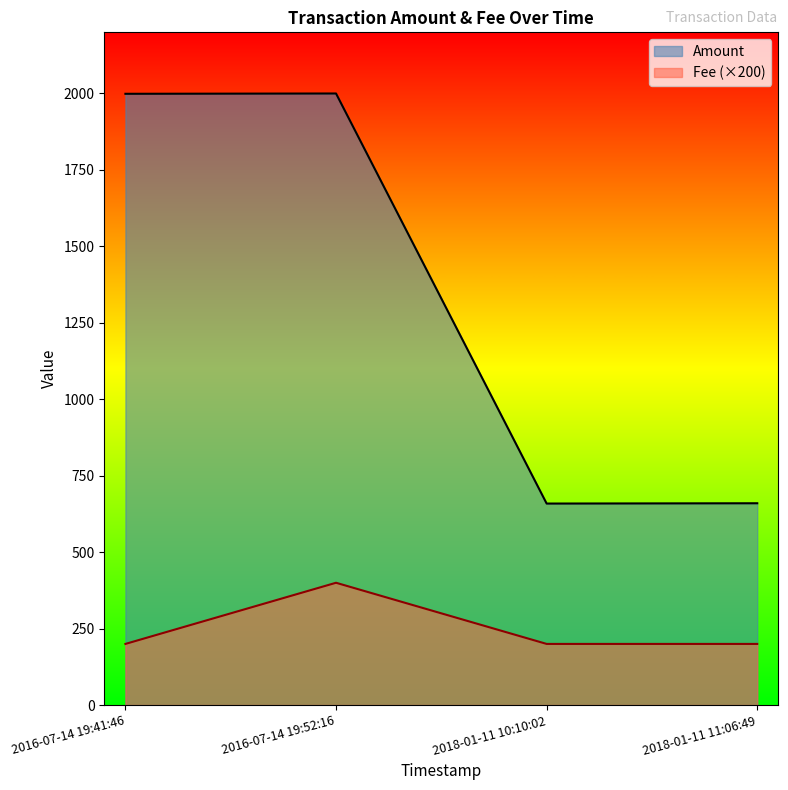

True or false: Amount and Fee intersect in this chart.

False